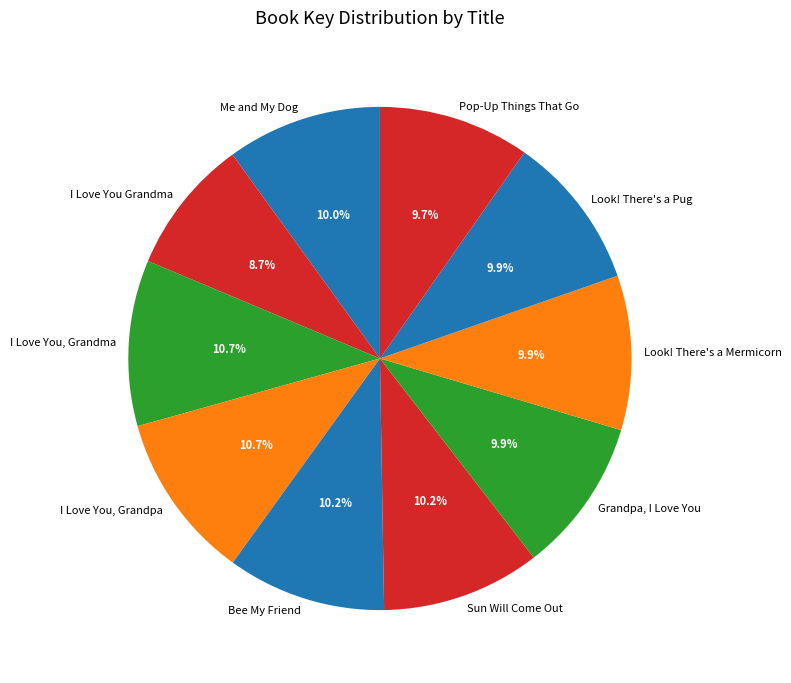

To the nearest percent, what is the difference between the largest and smallest slice percentages?

2%